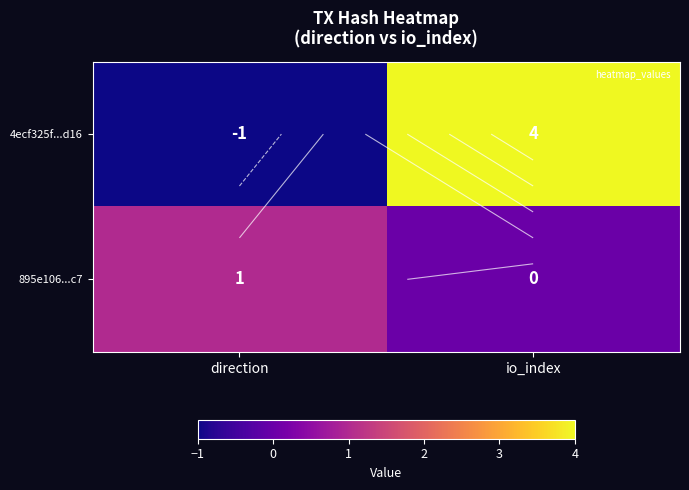

What is the difference between the maximum and minimum values in the 895e106...c7 series?

1